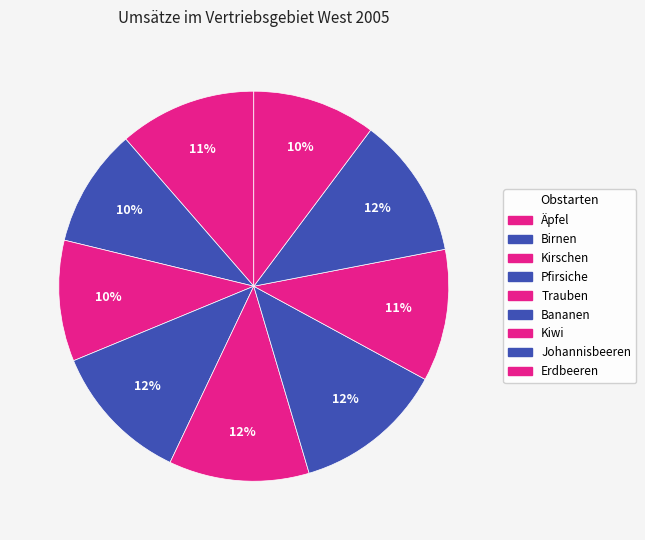

How many segments does this pie chart have?

9